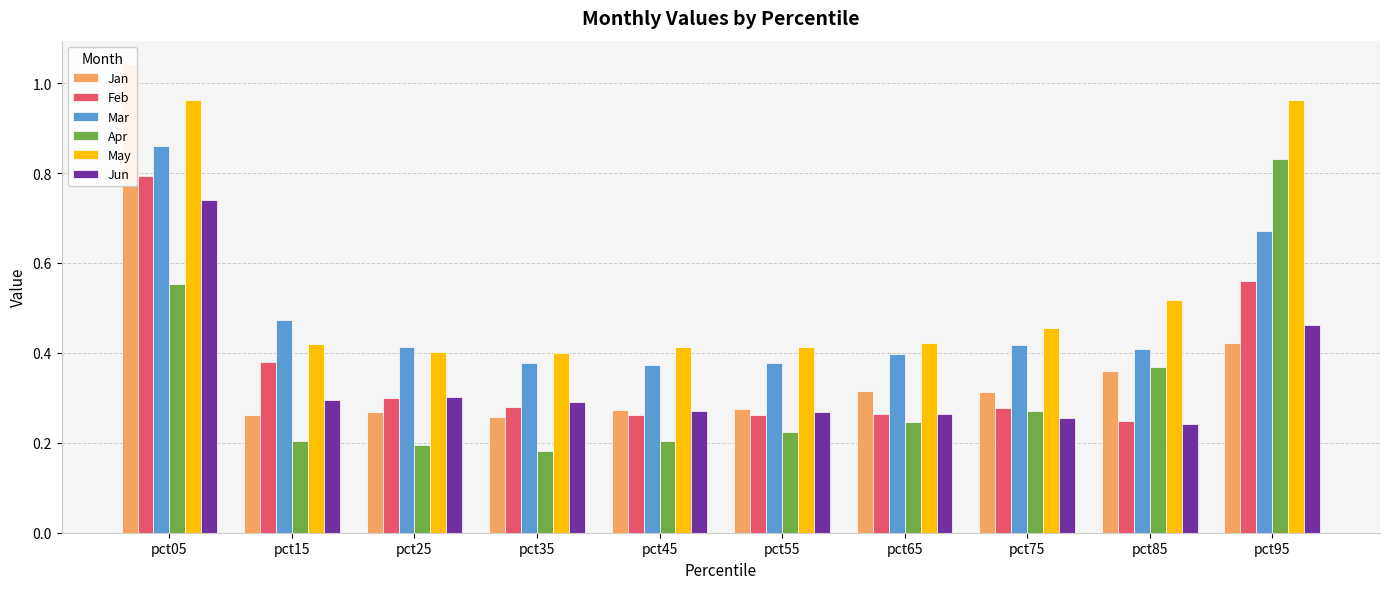

Rank the series at pct65 from lowest to highest value.

Apr, Jun, Feb, Jan, Mar, May